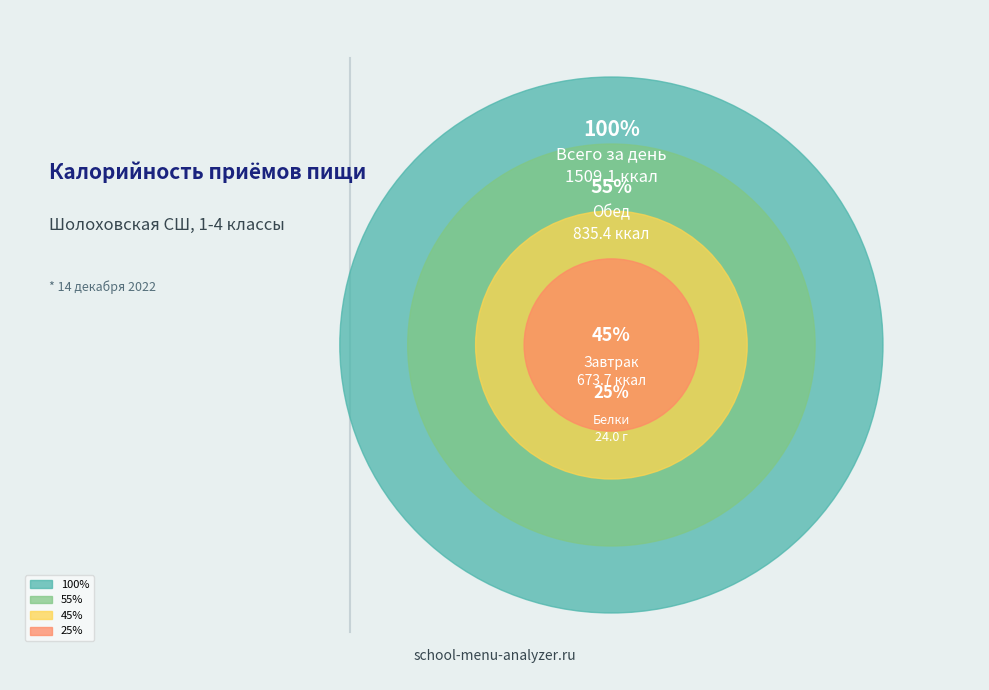

What percentage is the Завтрак slice, to the nearest percent?

45%